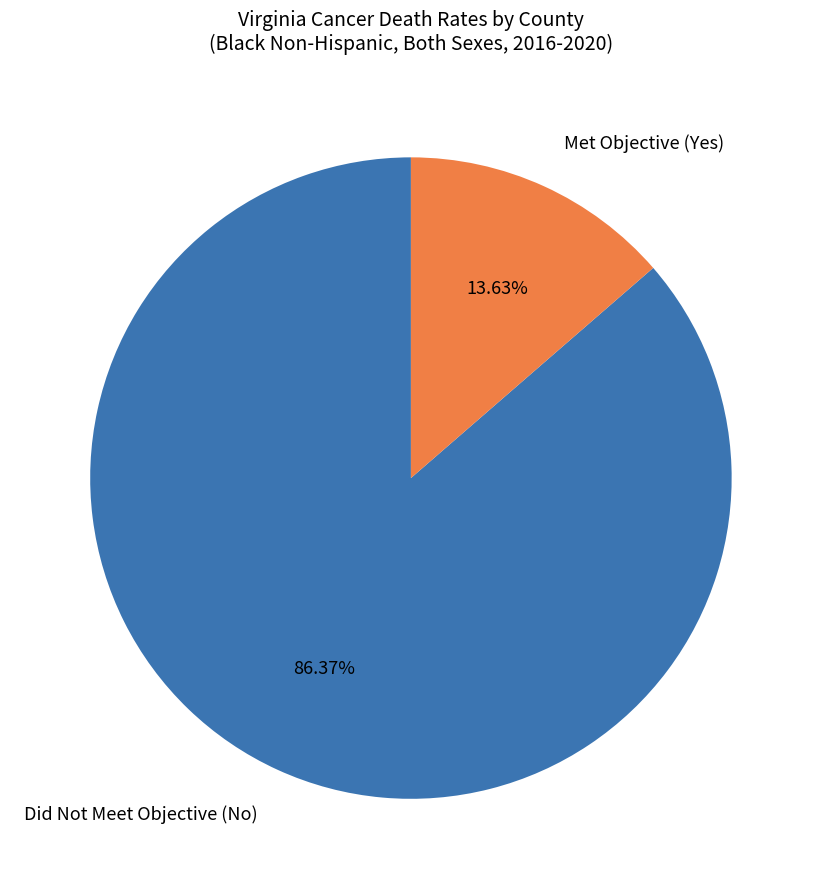

Which slice represents more than half of the pie?

Did Not Meet Objective (No)